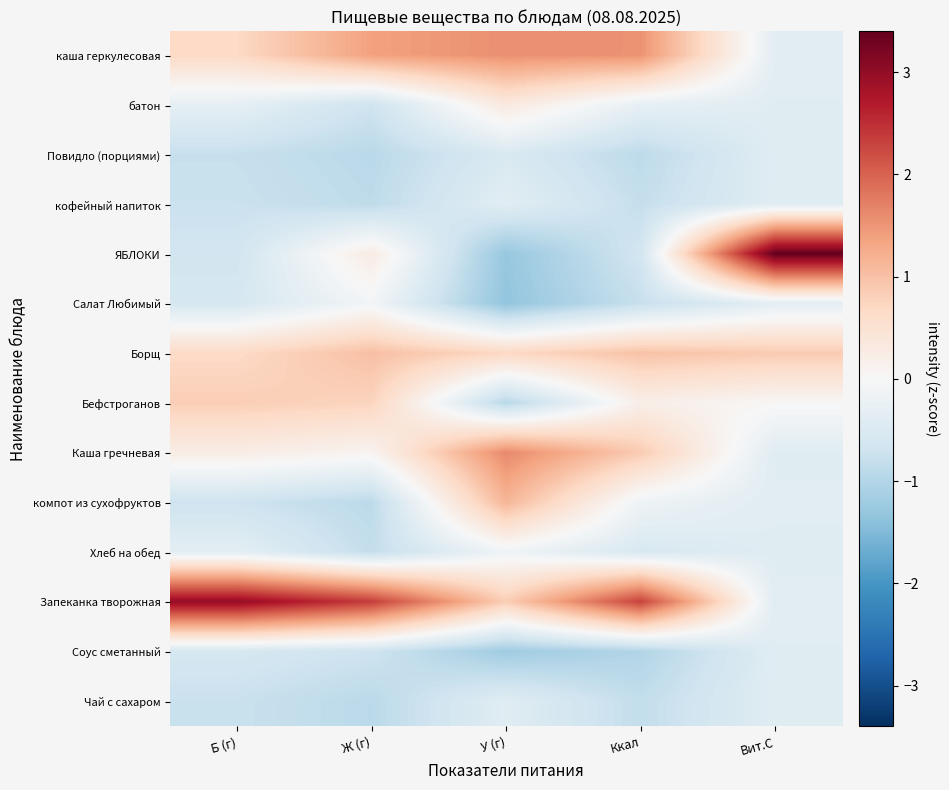

Which label corresponds to the smallest value in the chart?

У (г)